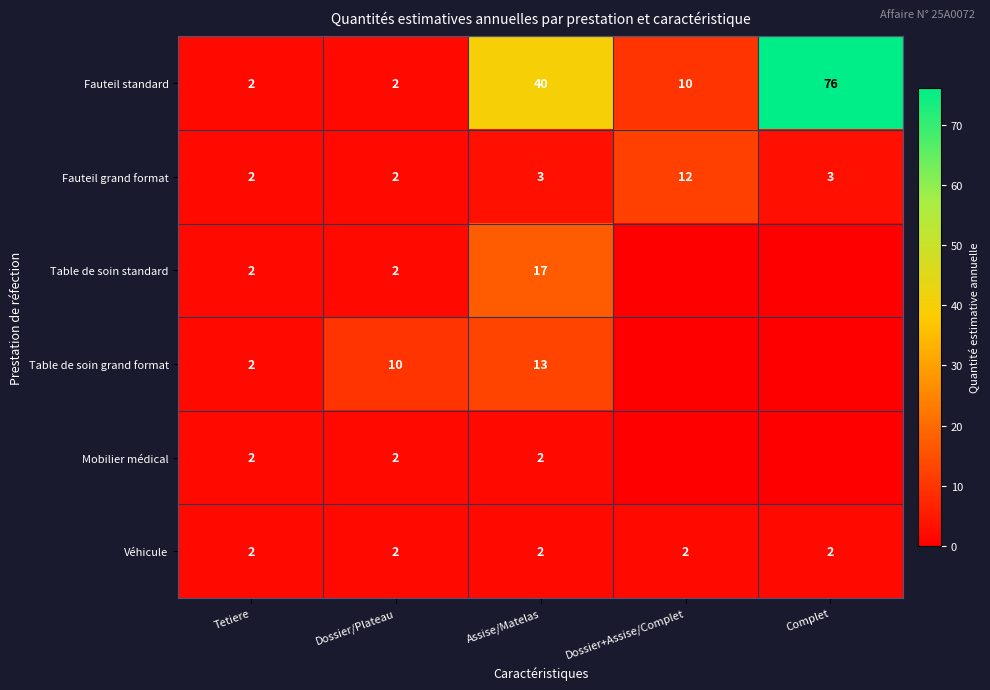

What is the total value across all series at Complet?

81